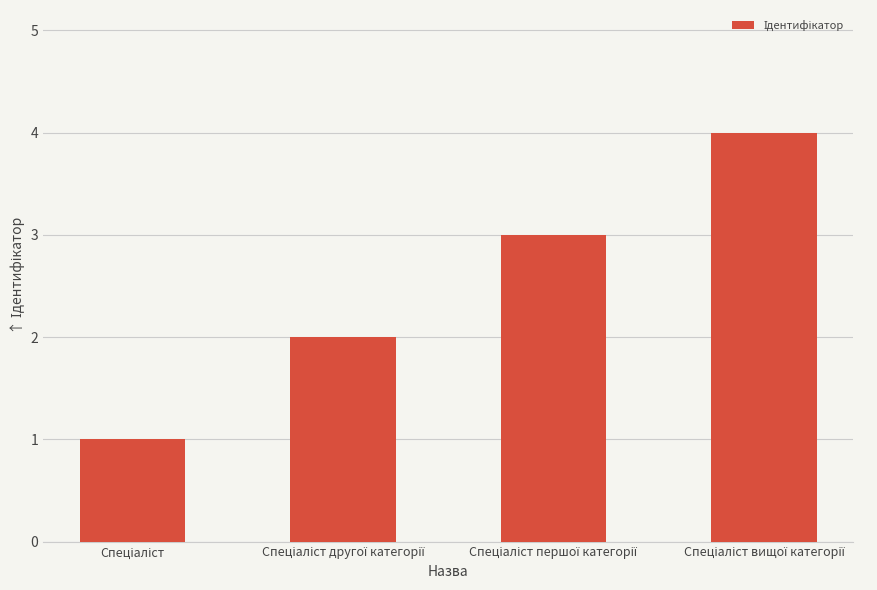

What is the sum of all values?

10